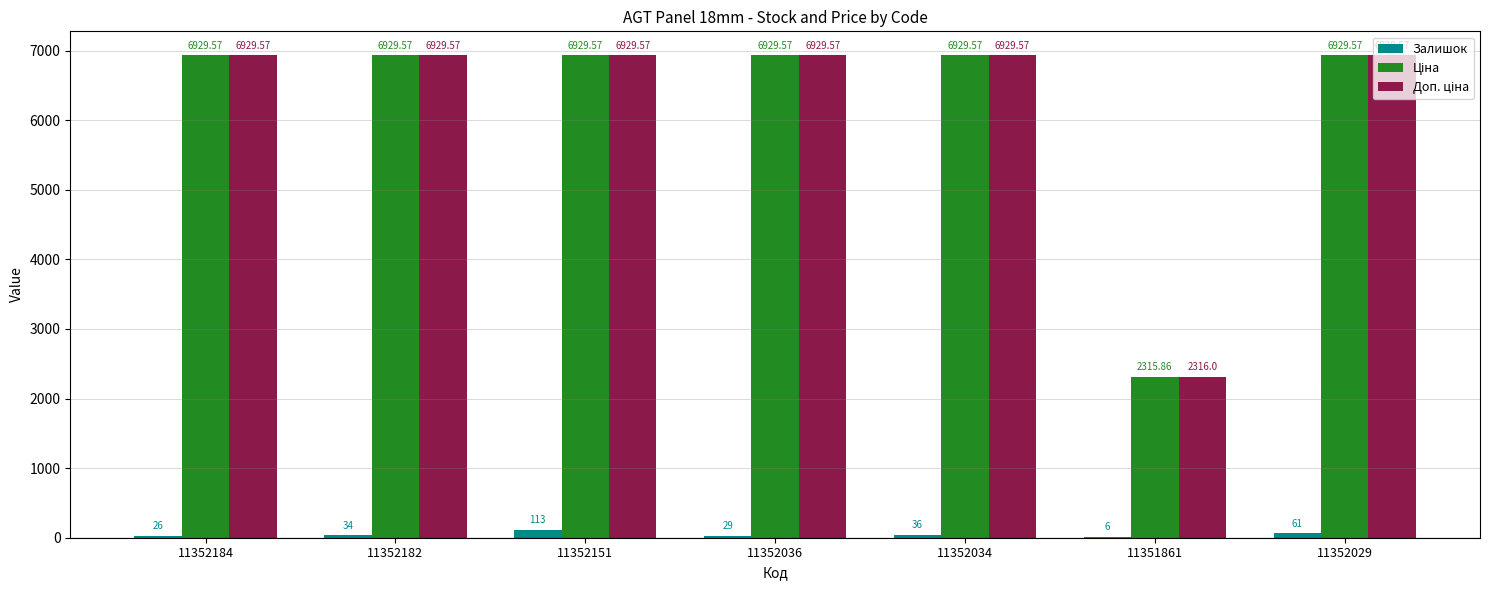

What is the total value across all series at 11352151?

13972.1